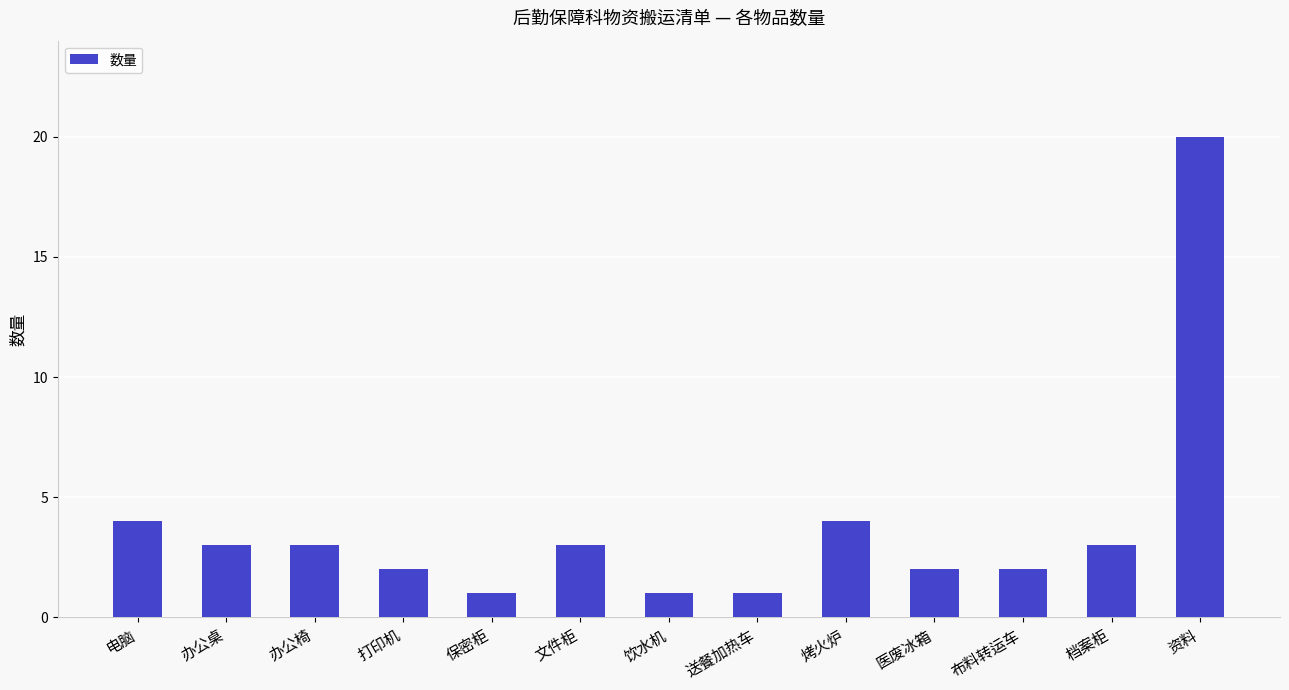

Reading left to right, what are all the values shown in this chart?

4	3	3	2	1	3	1	1	4	2	2	3	20